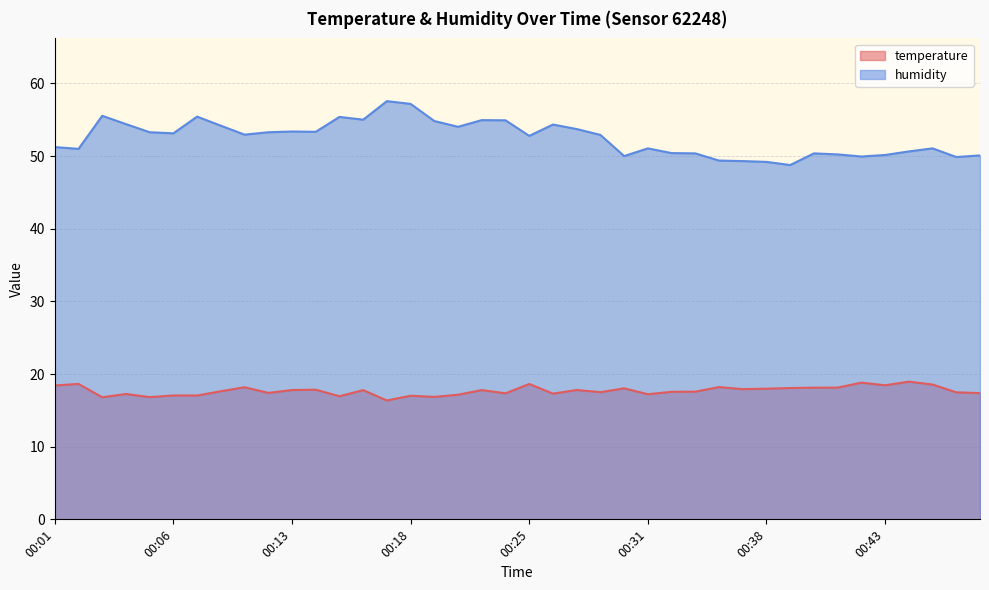

Where is the first local maximum for humidity?

00:03